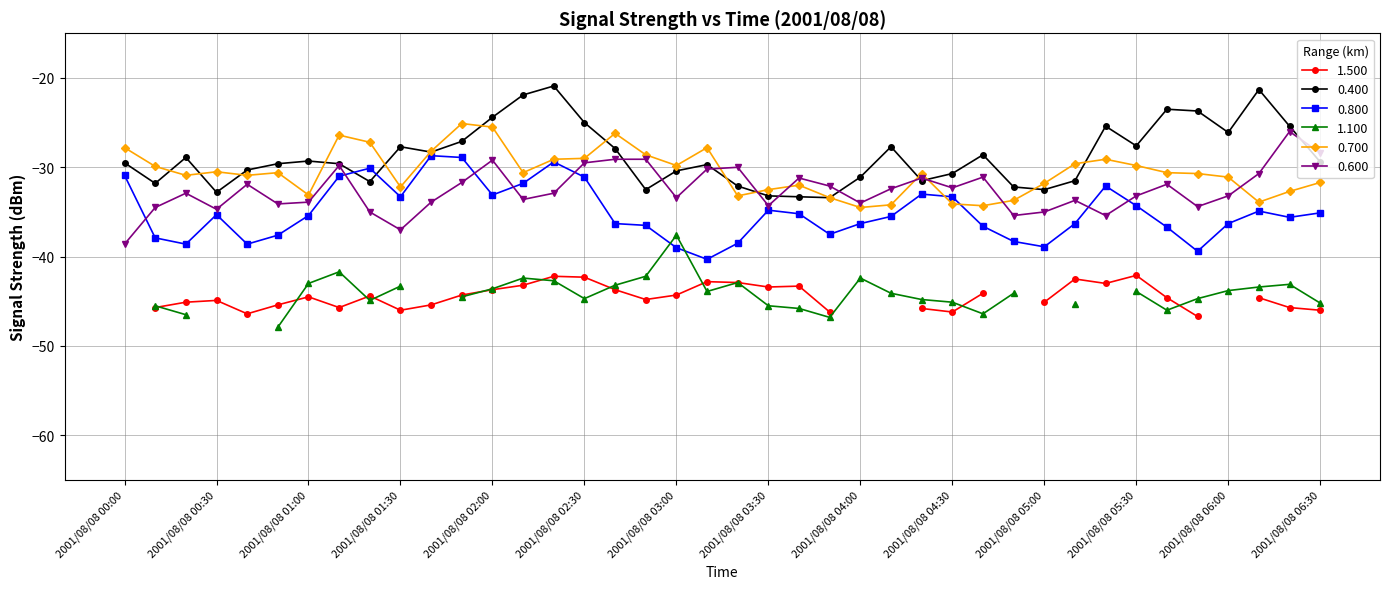

What is the highest value of the 0.400 series?

-20.9